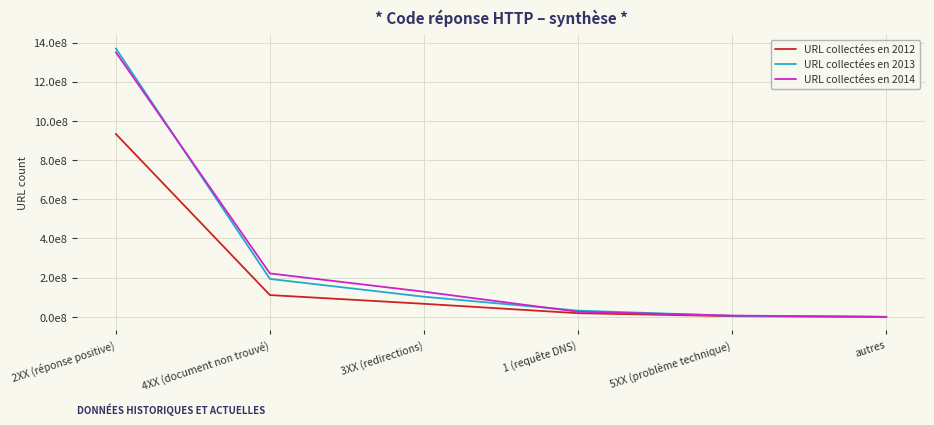

Does the chart display data point markers on the line(s)?

No